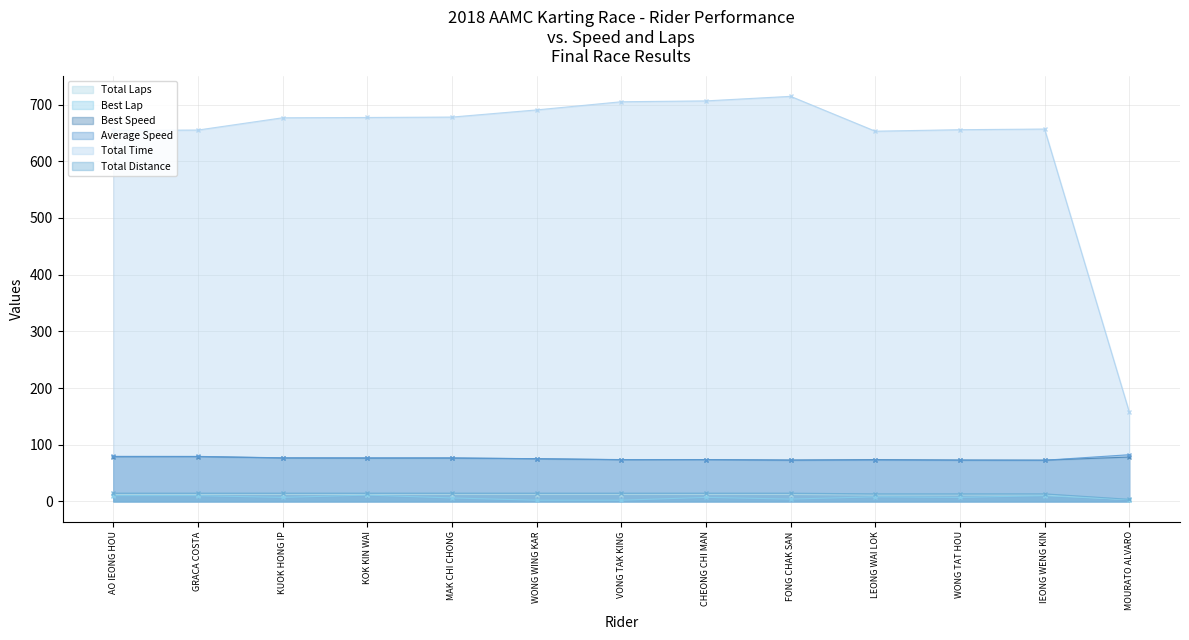

How many Total Laps values are between 11 and 12?

12